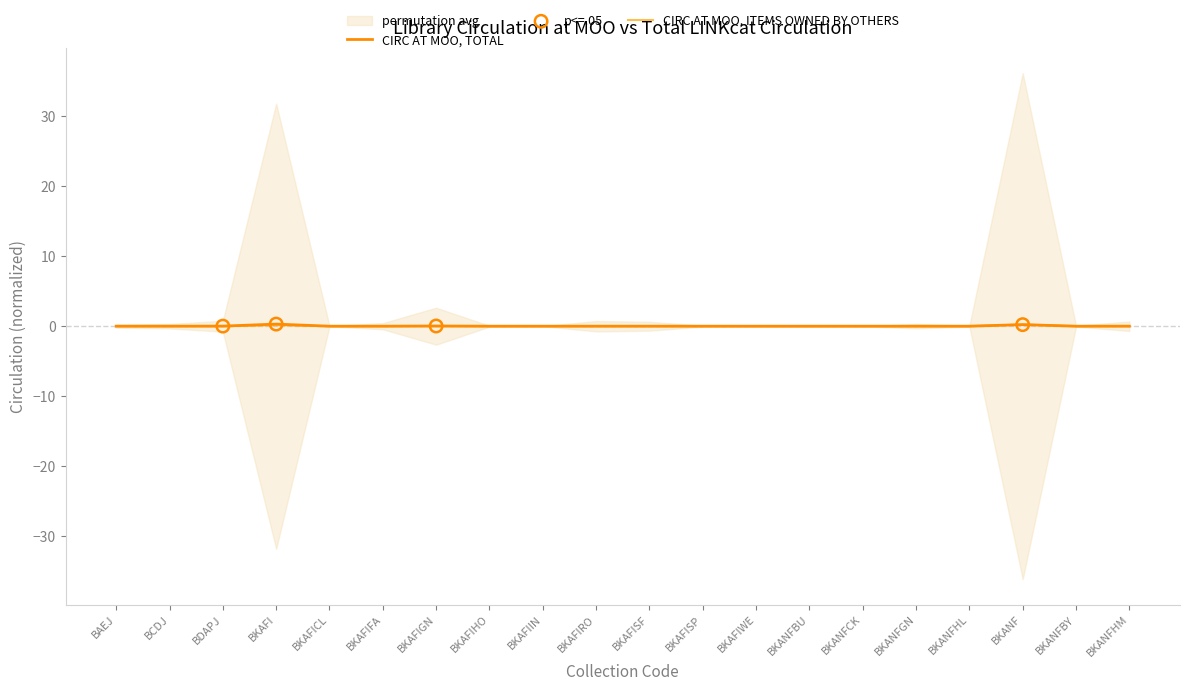

At which category is the sum across all series the highest?

BKANF